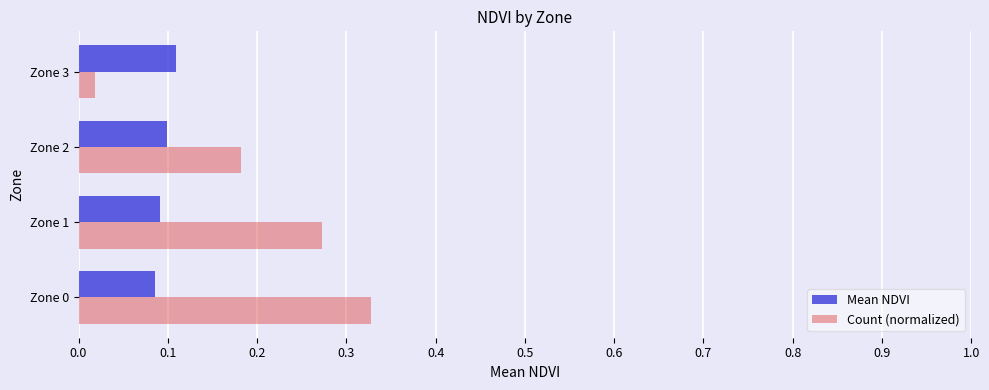

How many series are shown in this chart?

2